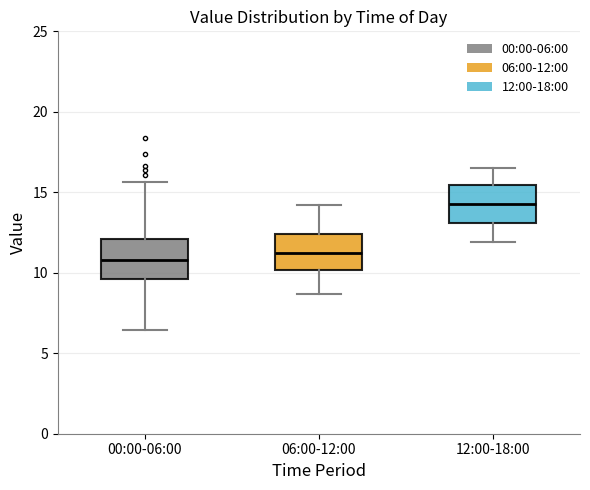

Which box's median line is the highest?

12:00-18:00